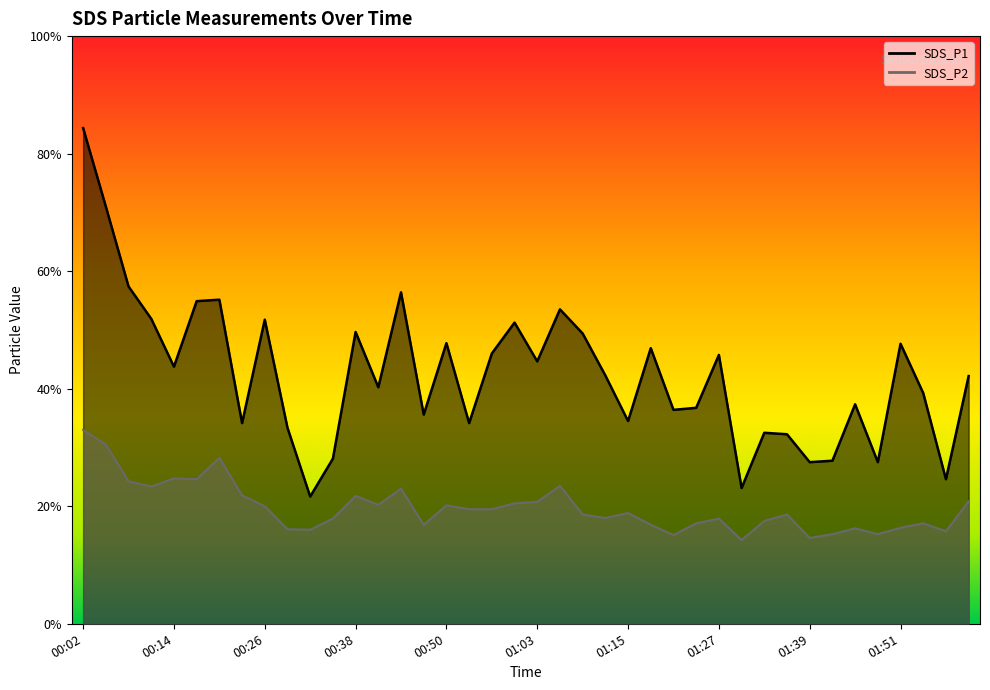

What is the difference between the maximum and second lowest values in the SDS_P1 series?

12.2